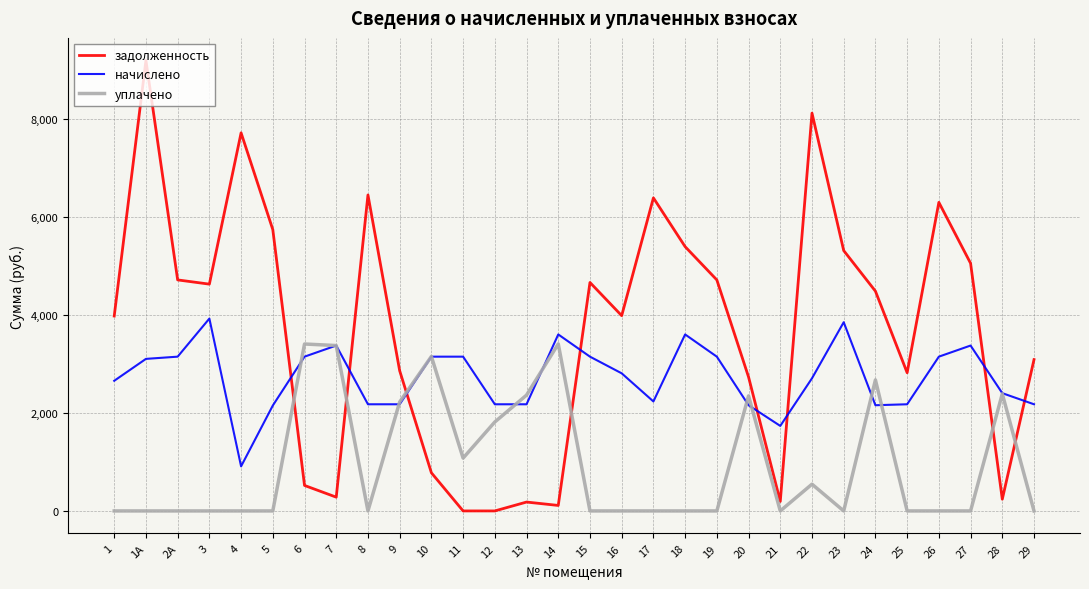

What is the greatest value displayed?

9196.8